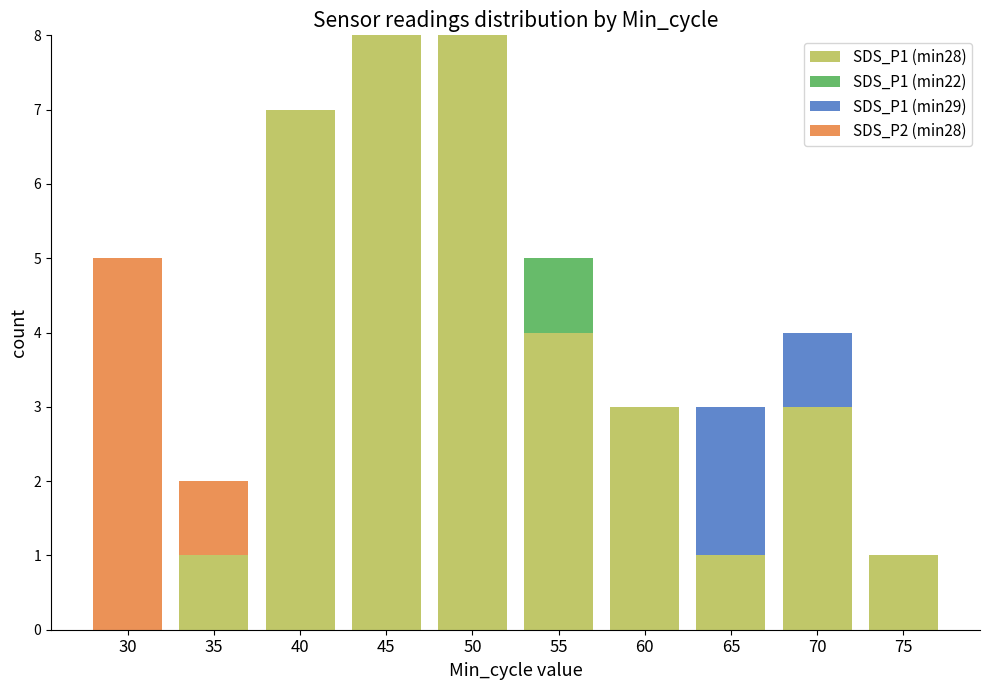

What is the total value across all series at 40?

7